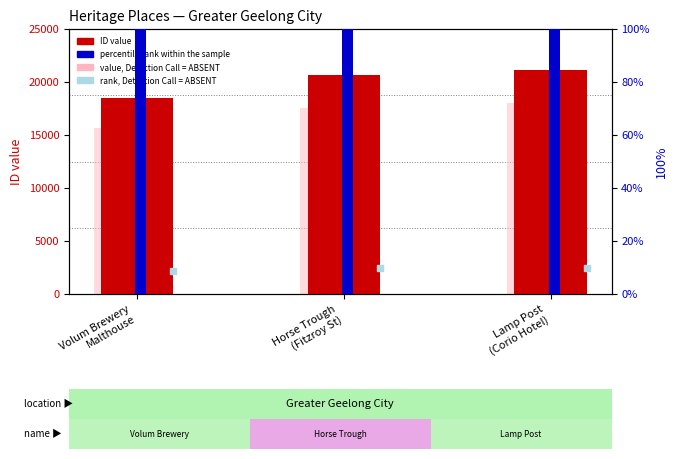

What is the total value across all series at Volum Brewery
Malthouse?

36958.7